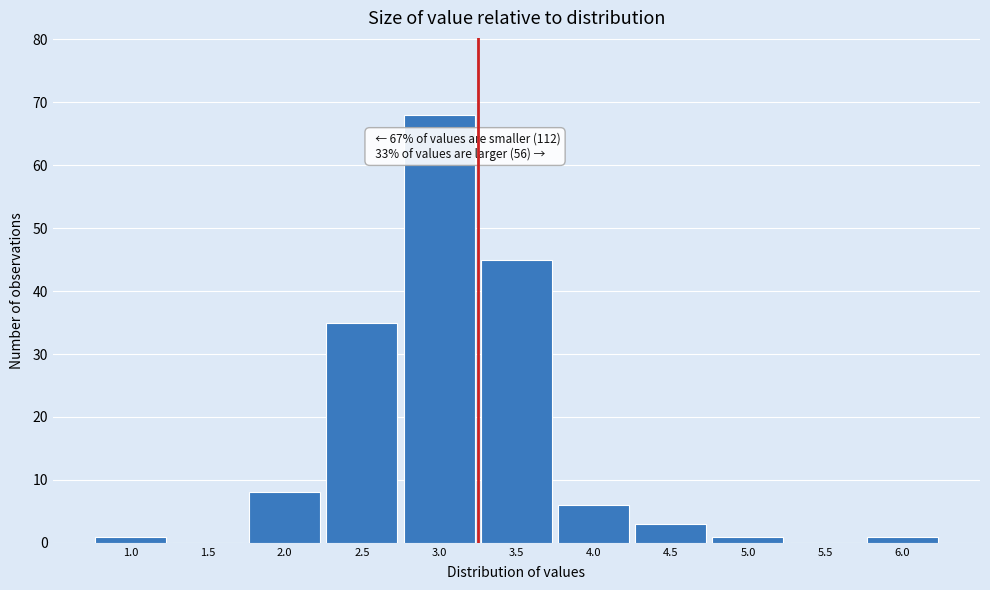

Reading left to right, list all the values displayed in this chart.

1.0=1	1.5=0	2.0=8	2.5=35	3.0=68	3.5=45	4.0=6	4.5=3	5.0=1	5.5=0	6.0=1